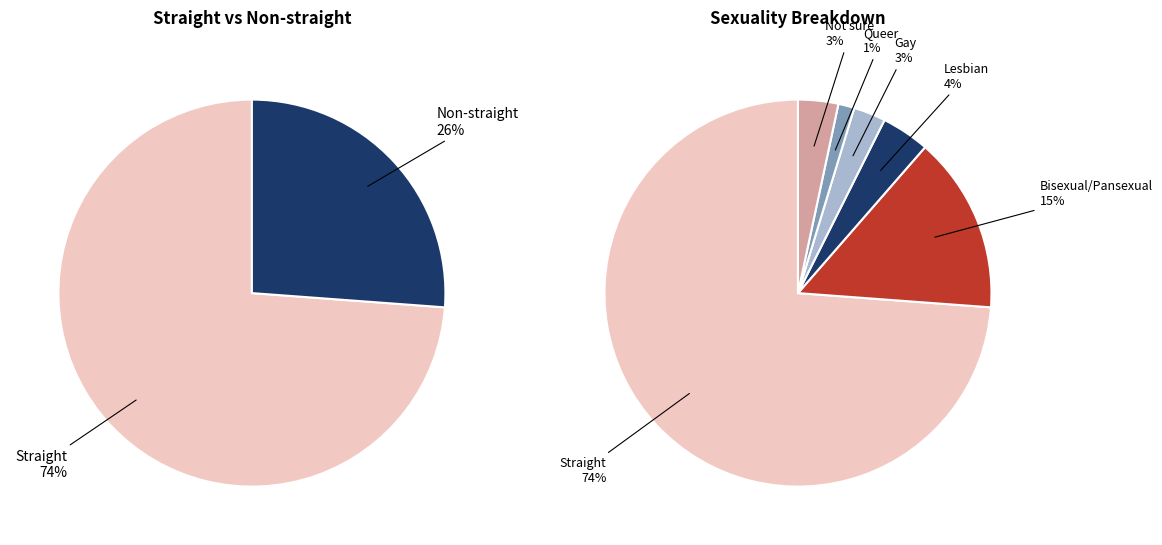

How many segments does this pie chart have?

6